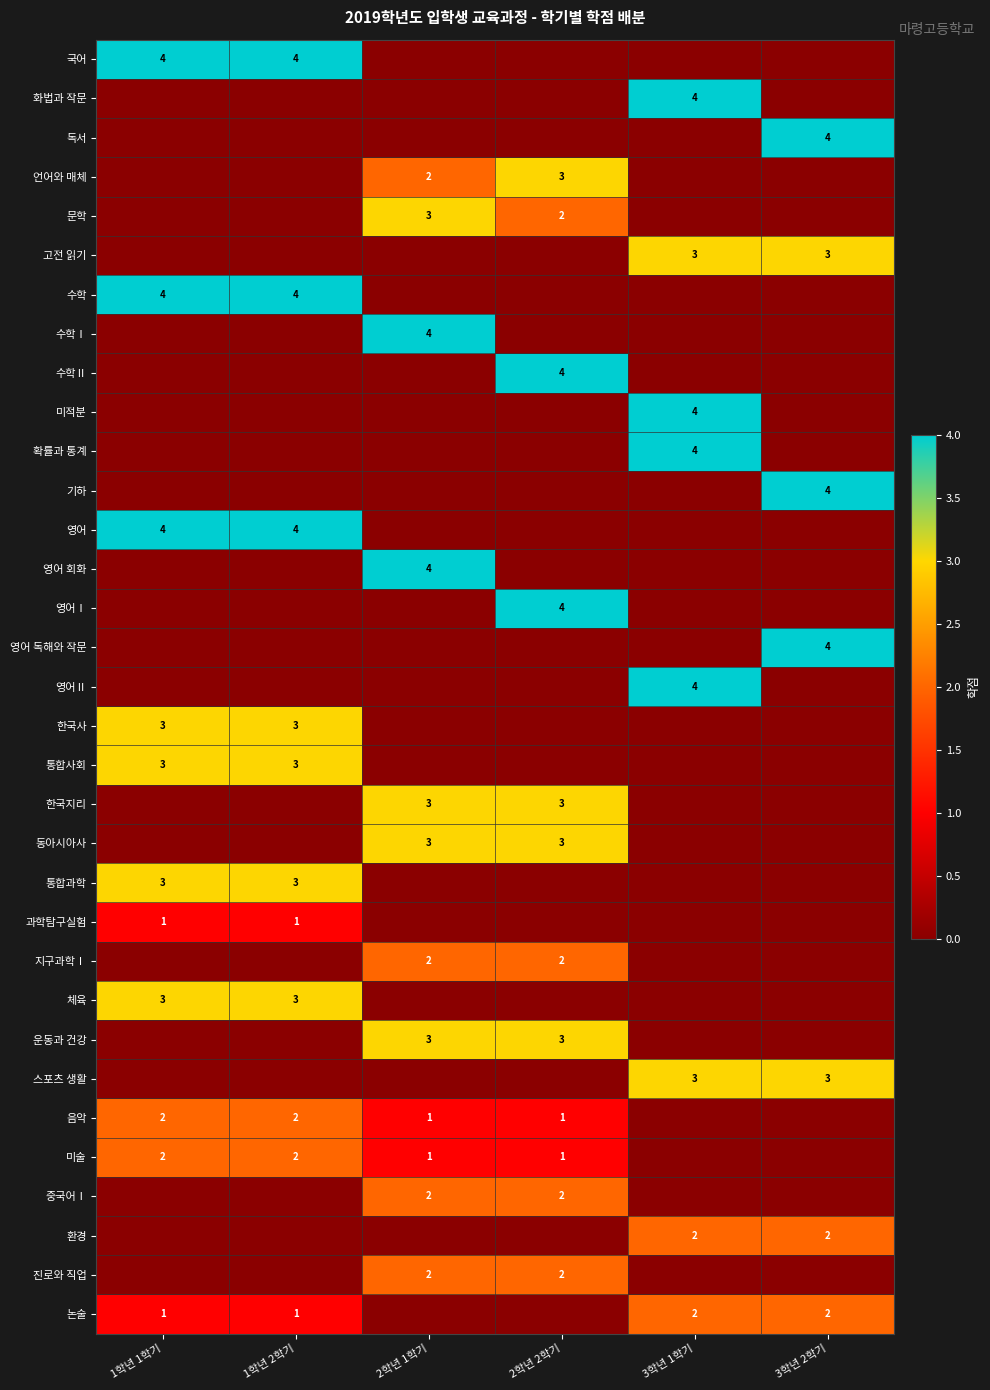

True or false: 통합사회 has a value of 1 at 1학년 2학기.

False